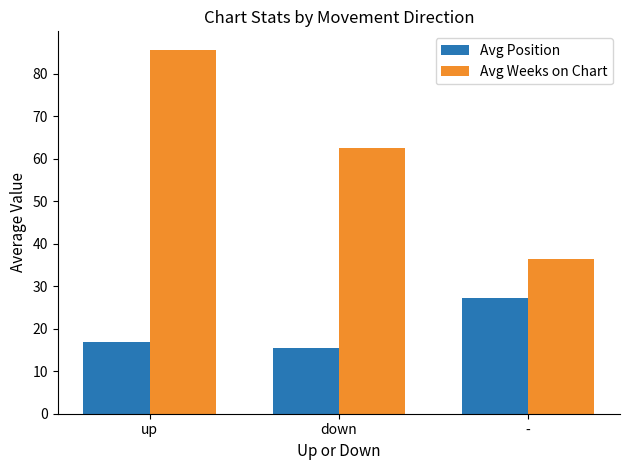

How many data points does each series have?

3